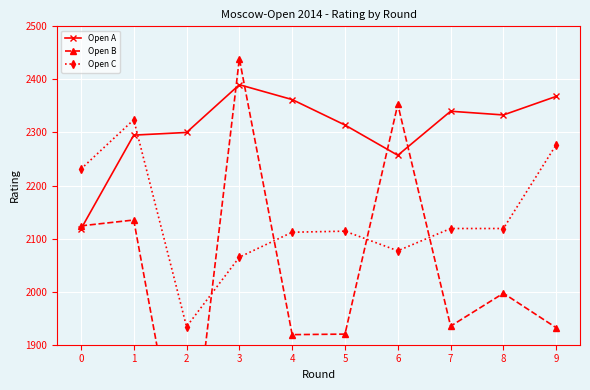

At which category does Open A reach its first local peak?

3